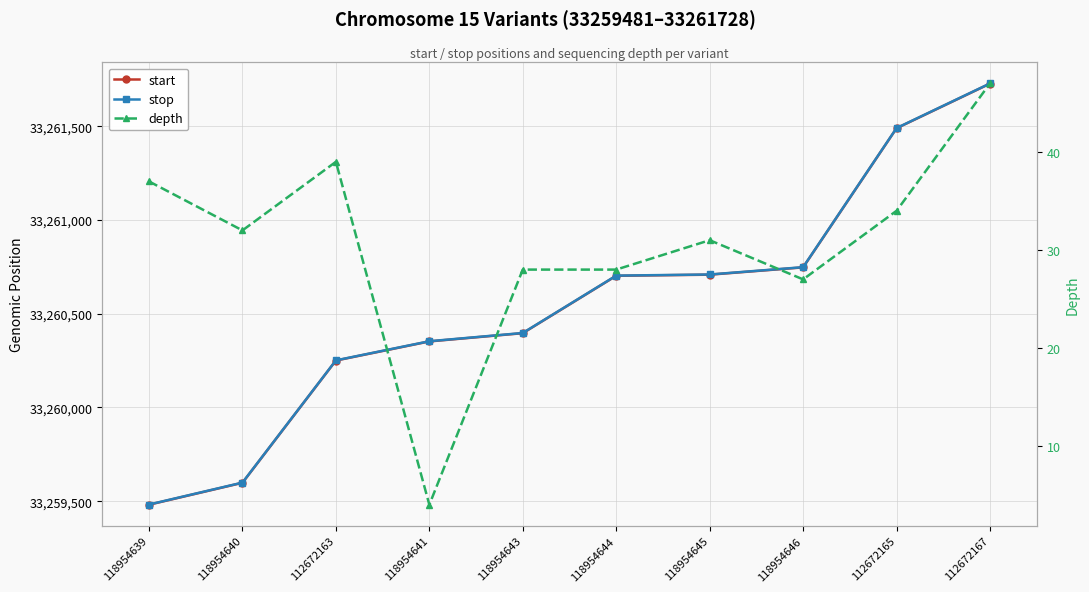

What is the difference between the maximum and second lowest values in the depth series?

20